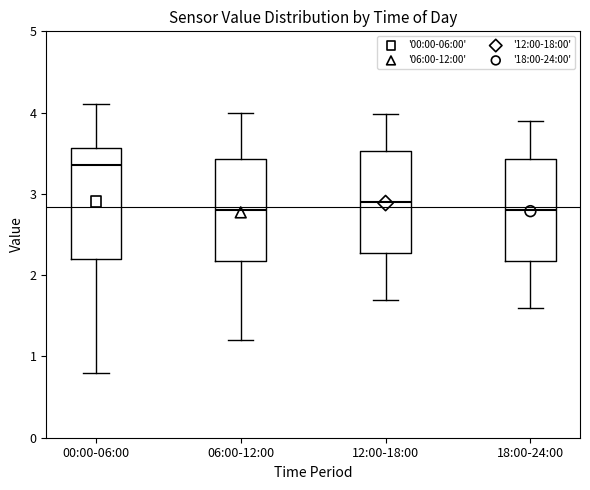

Which box is the tallest, from its lower edge to its upper edge?

00:00-06:00